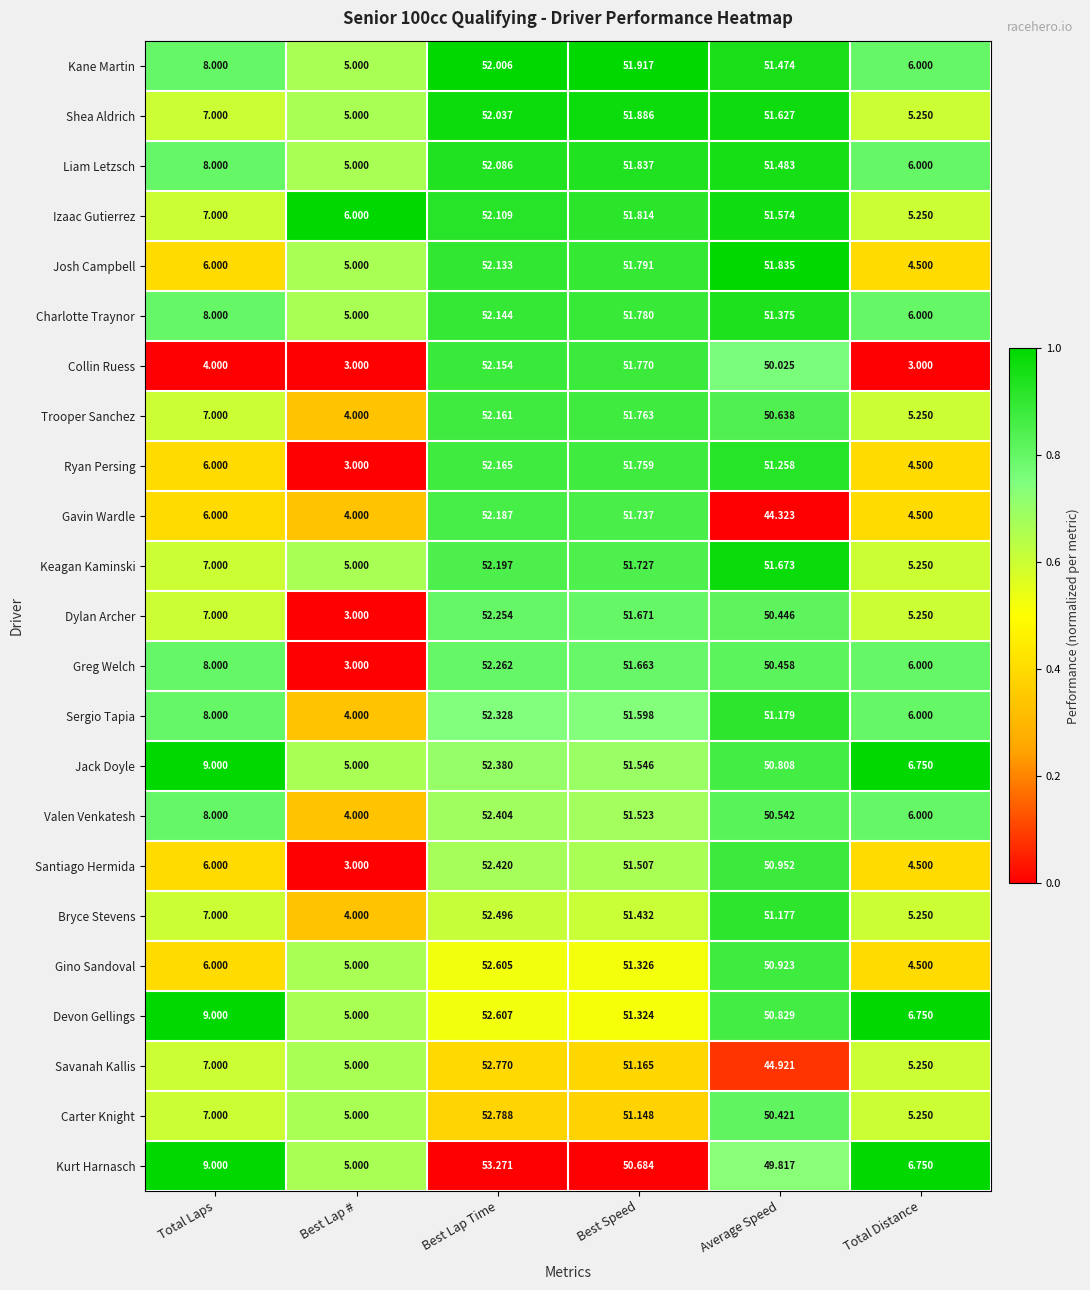

At which label does Gavin Wardle reach its peak?

Best Lap Time